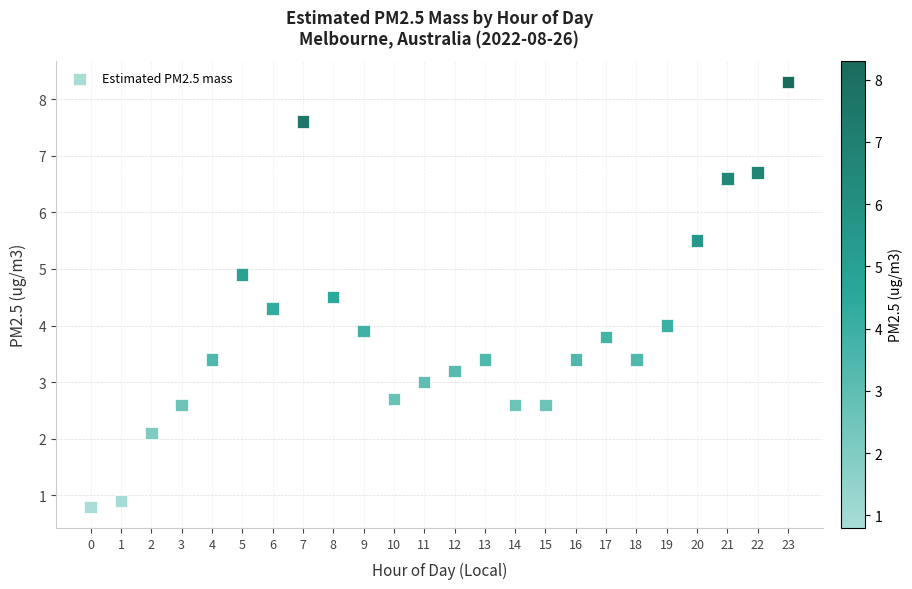

What is the range of Y values (max minus min)?

7.5